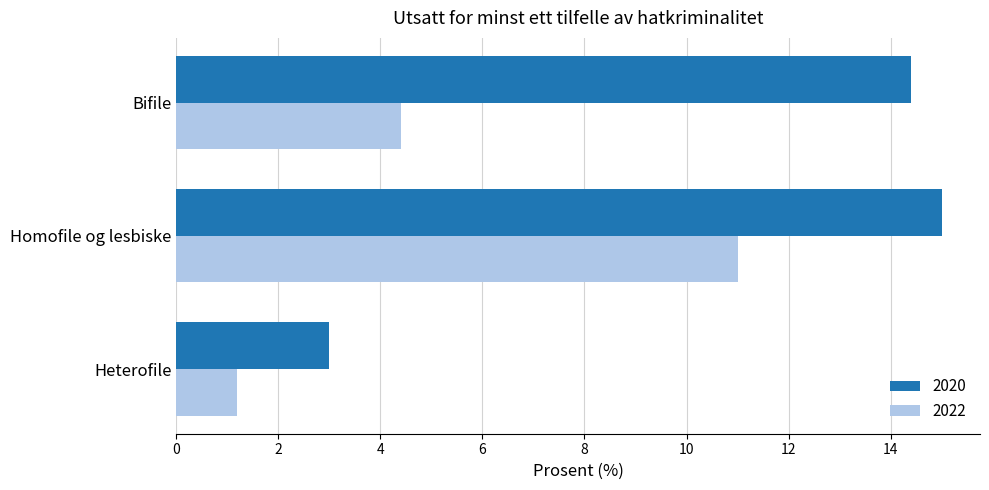

Where is 2022 nearest to the value 6?

Bifile